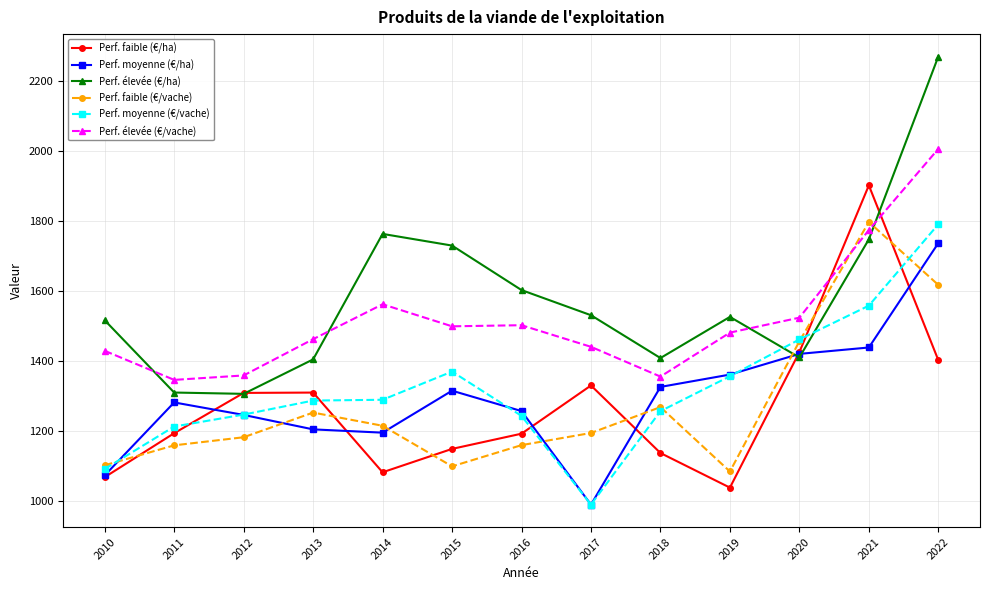

What is the value of the Perf. moyenne (€/ha) point at the 10th from the left?

1360.8